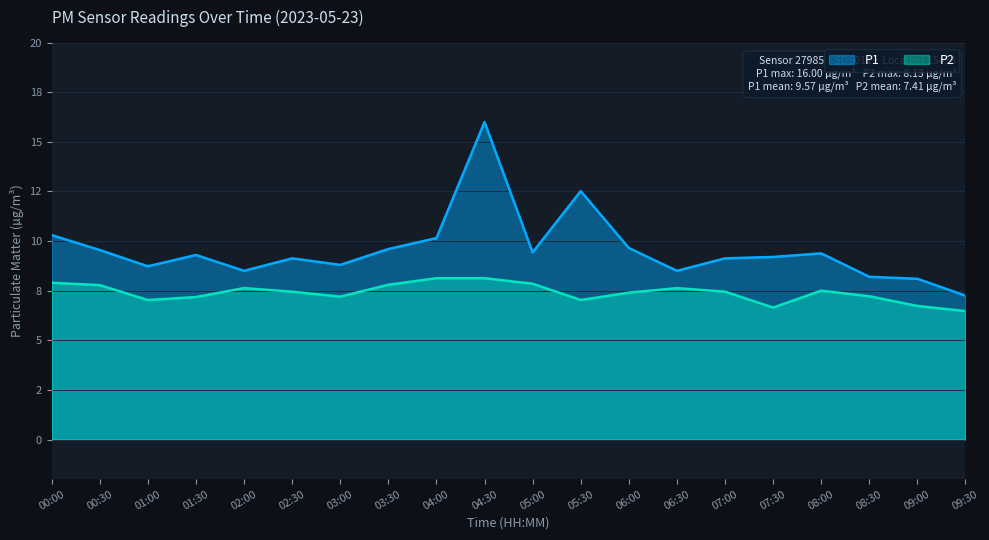

At 07:00, list the series in order from largest to smallest.

P1, P2